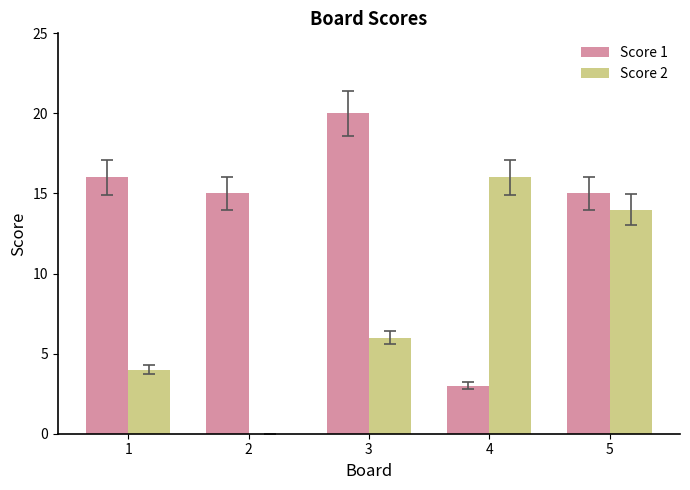

Reading left to right, what are all the values shown in this chart?

Score 1: 16	15	20	3	15
Score 2: 4	0	6	16	14